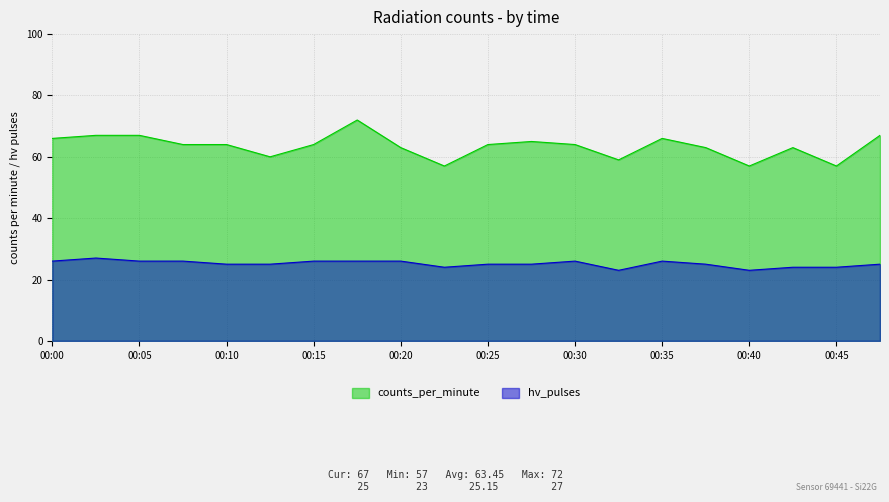

True or false: counts_per_minute has more than 2 interior local peaks.

True